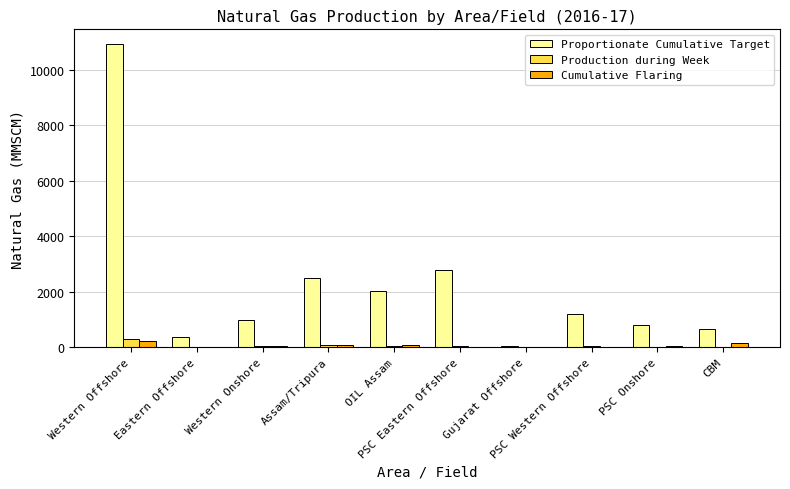

What is the maximum value shown in the chart?

10912.0